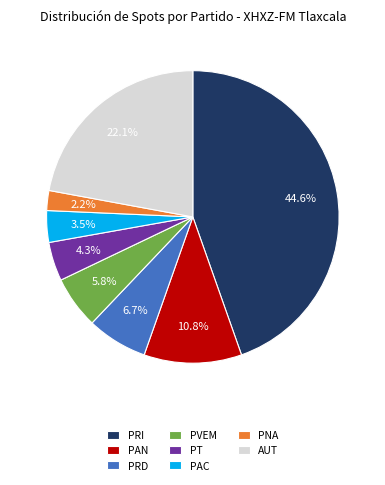

To the nearest percent, what portion does PAN represent?

11%